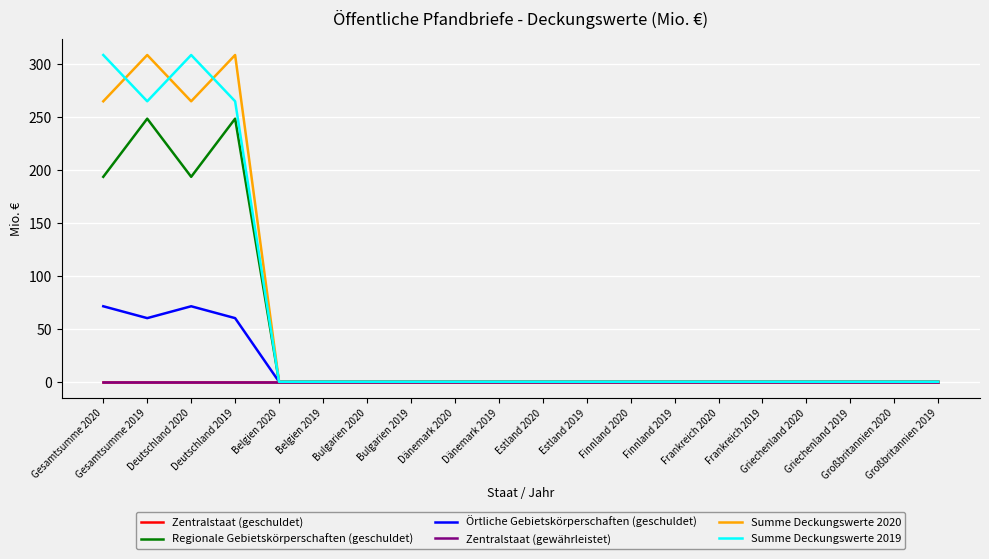

True or false: Summe Deckungswerte 2020 has more than 2 interior local peaks.

False